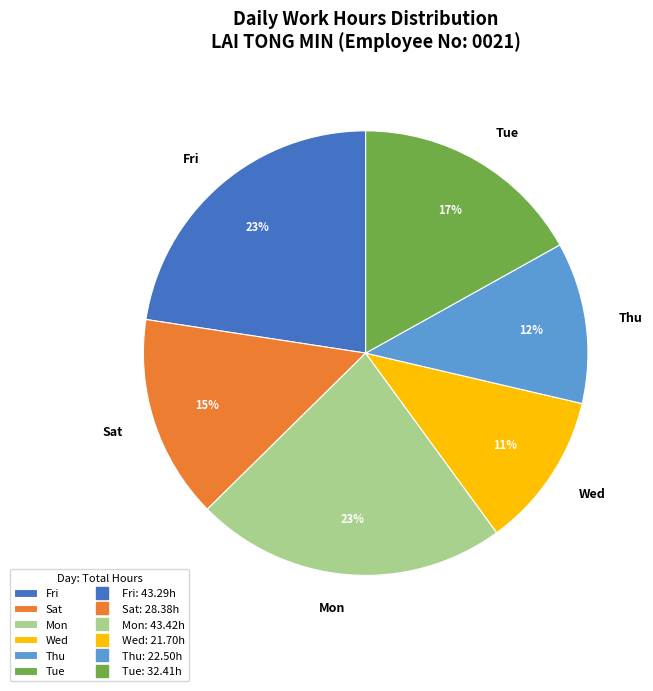

Approximately how many times larger is the value at Thu compared to Tue?

0.7